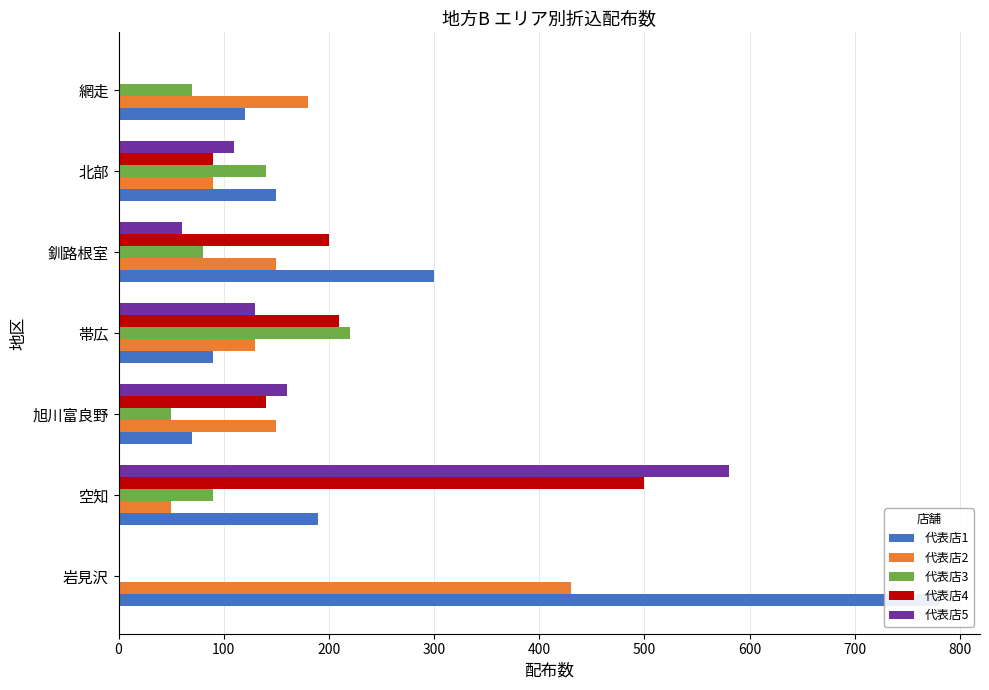

What is the sum of all 代表店1 values?

1700